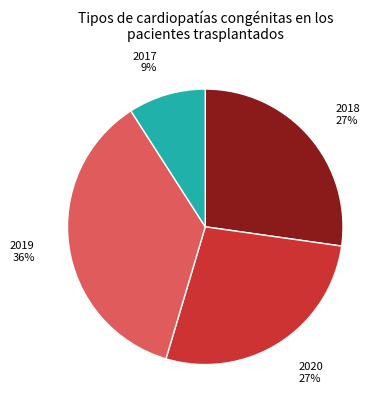

True or false: 2018 accounts for 20% of the total.

False